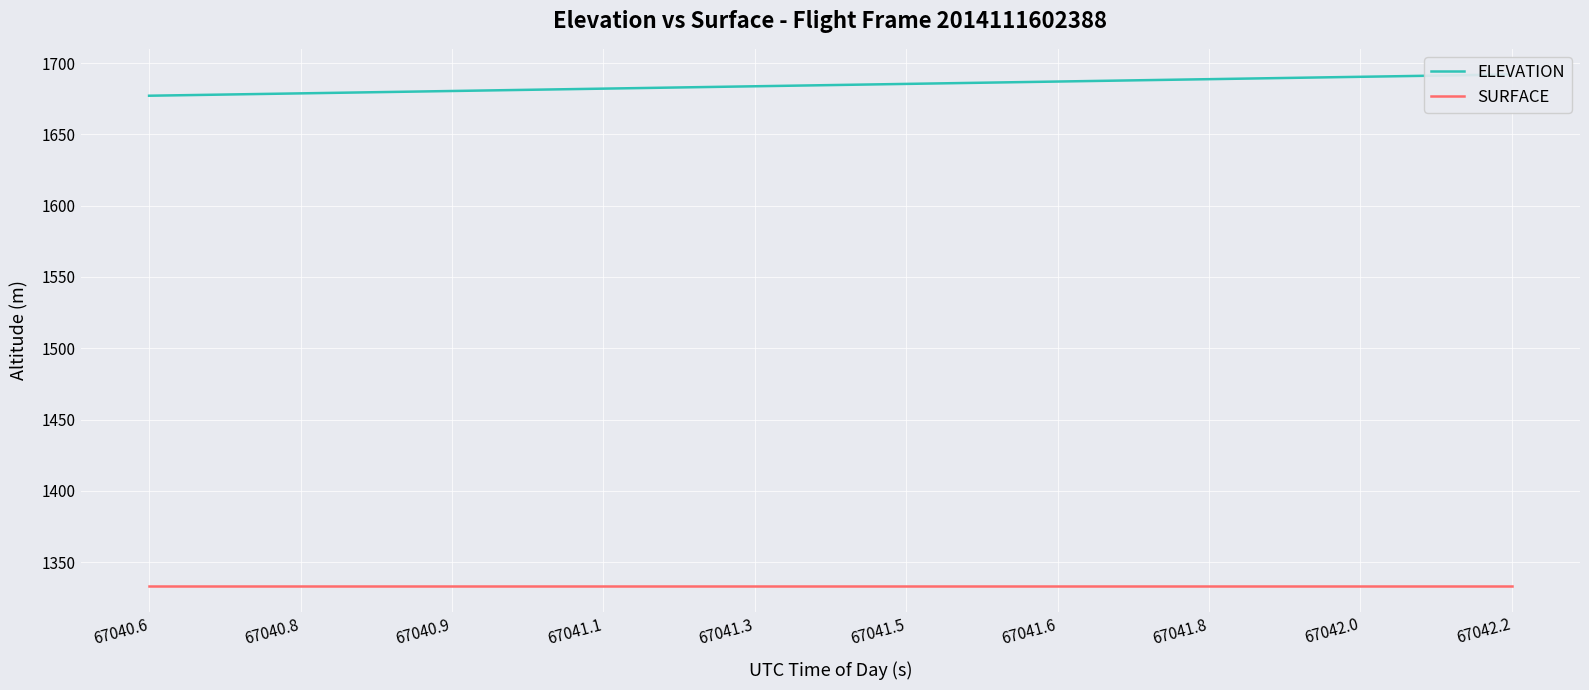

How many lines are shown in the chart?

2